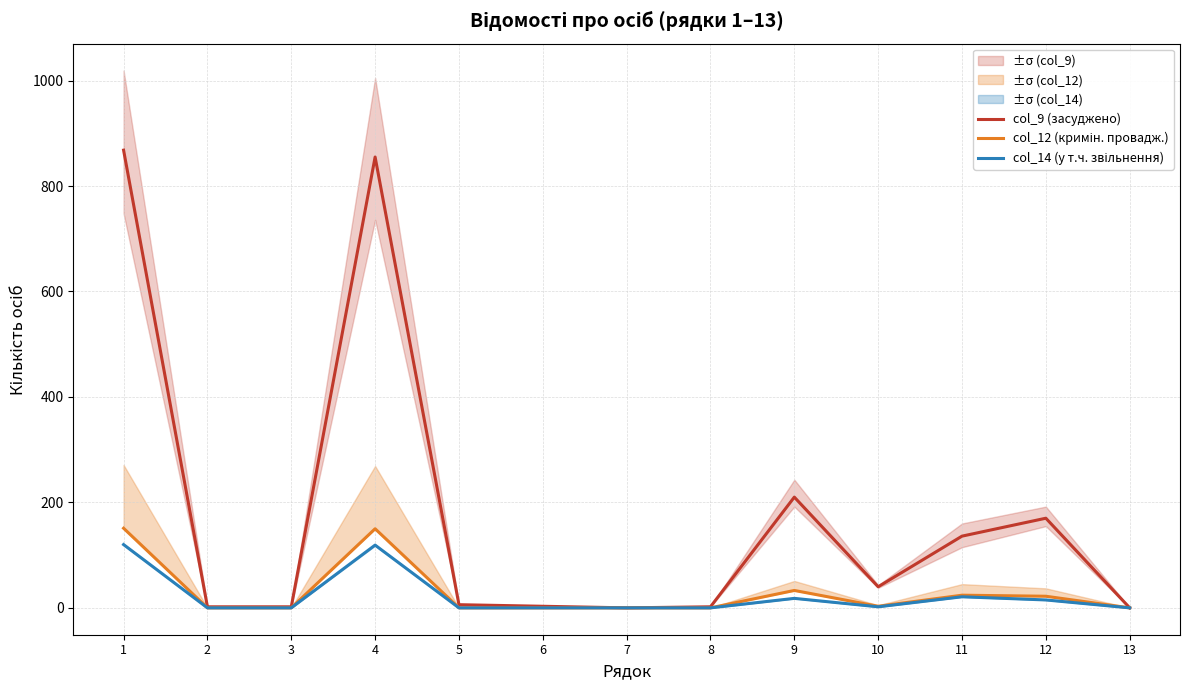

Which series has the widest spread of values?

col_9 (засуджено)